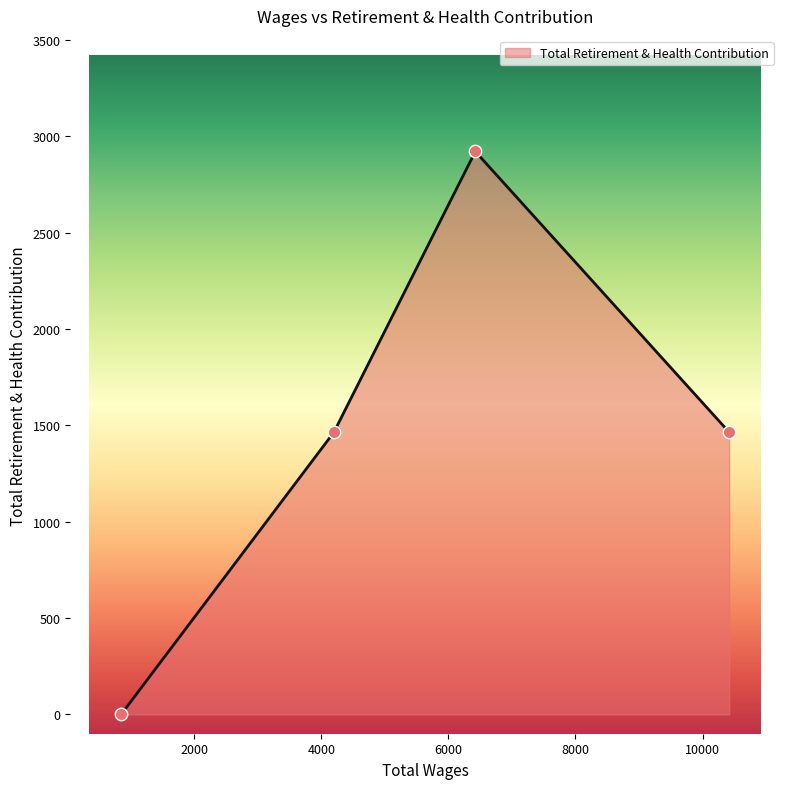

True or false: the data has more than 2 interior local peaks.

False